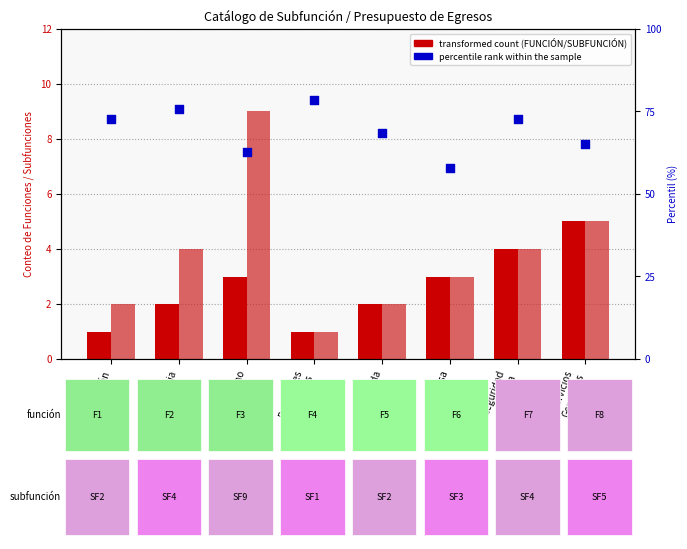

Which series reaches the maximum Y coordinate?

percentile rank within the sample